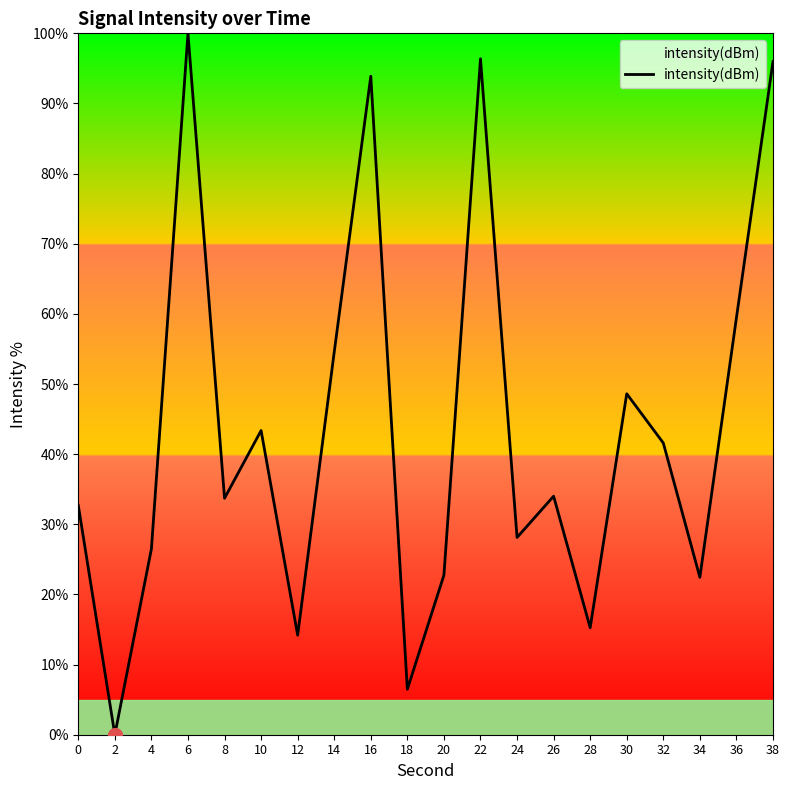

True or false: there are more than 2 points higher than both neighbors.

True